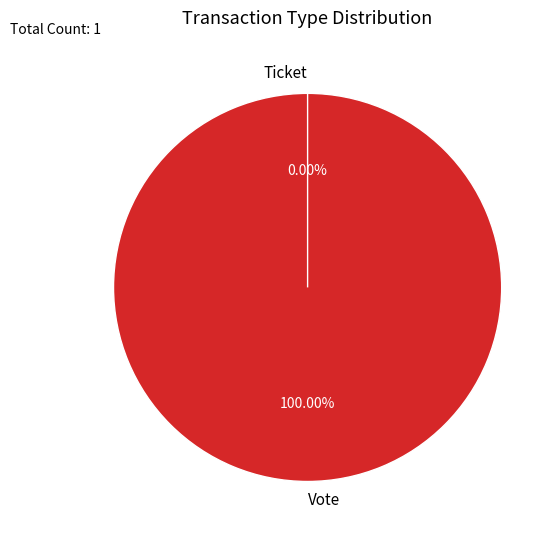

What is the smallest slice in the pie chart?

Ticket